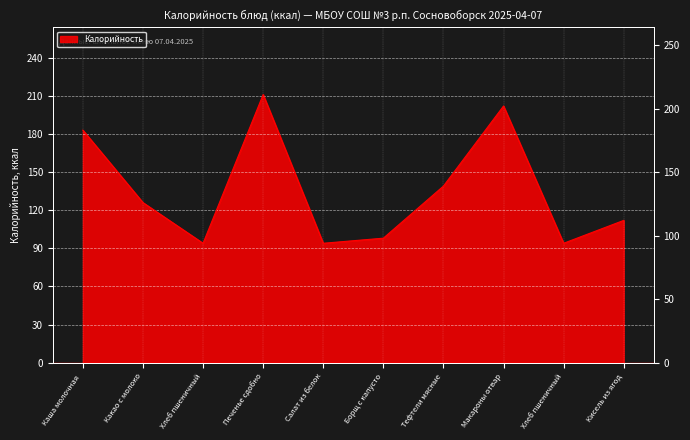

What is the minimum value shown in the chart?

94